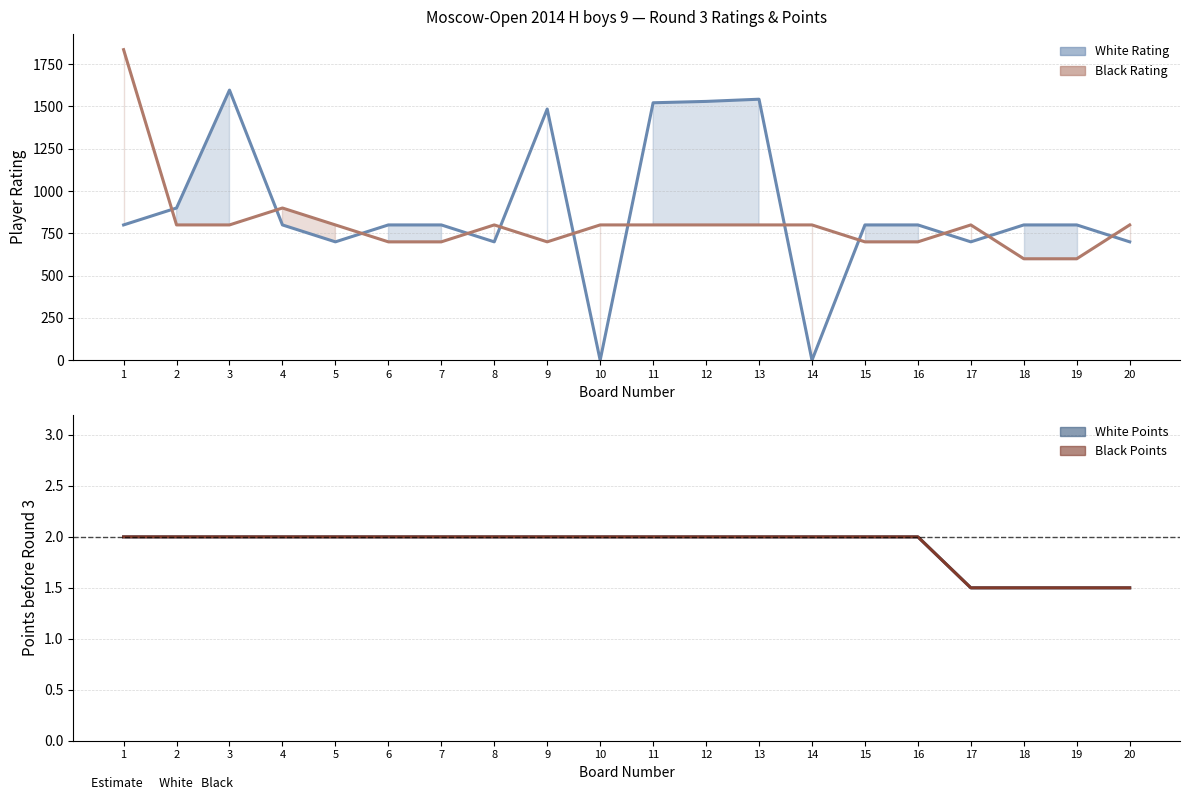

Is it true that Black Points equals 2.0 at 1?

True